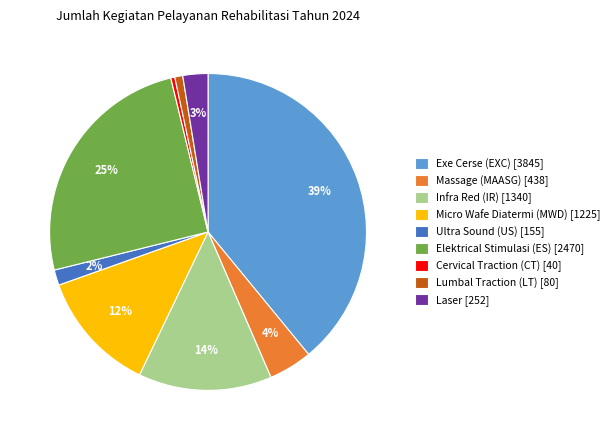

The Micro Wafe Diatermi (MWD) slice represents 27% of the pie. True or false?

False